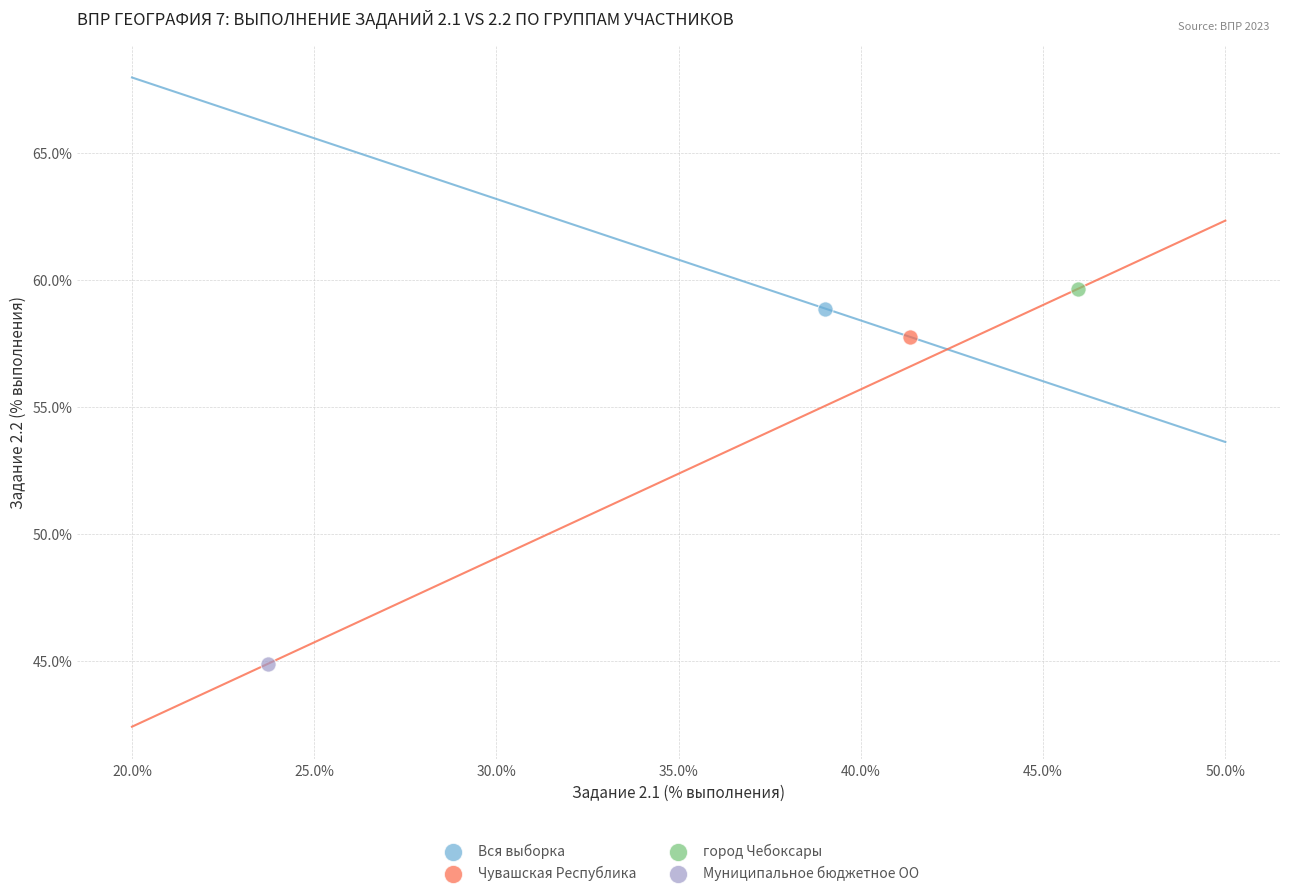

Which series contains the highest Y value?

город Чебоксары